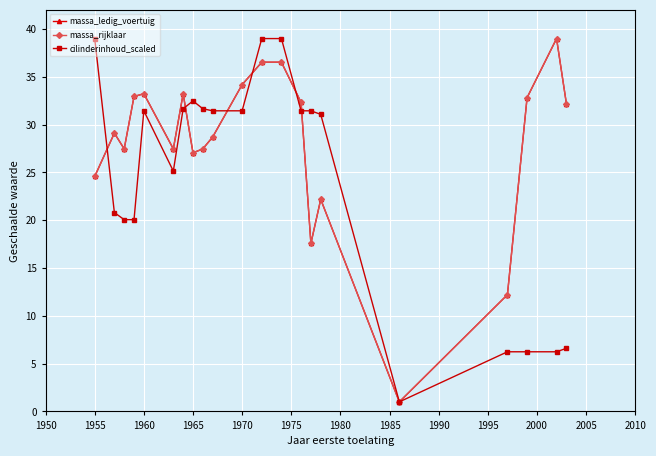

How many lines are shown in the chart?

3